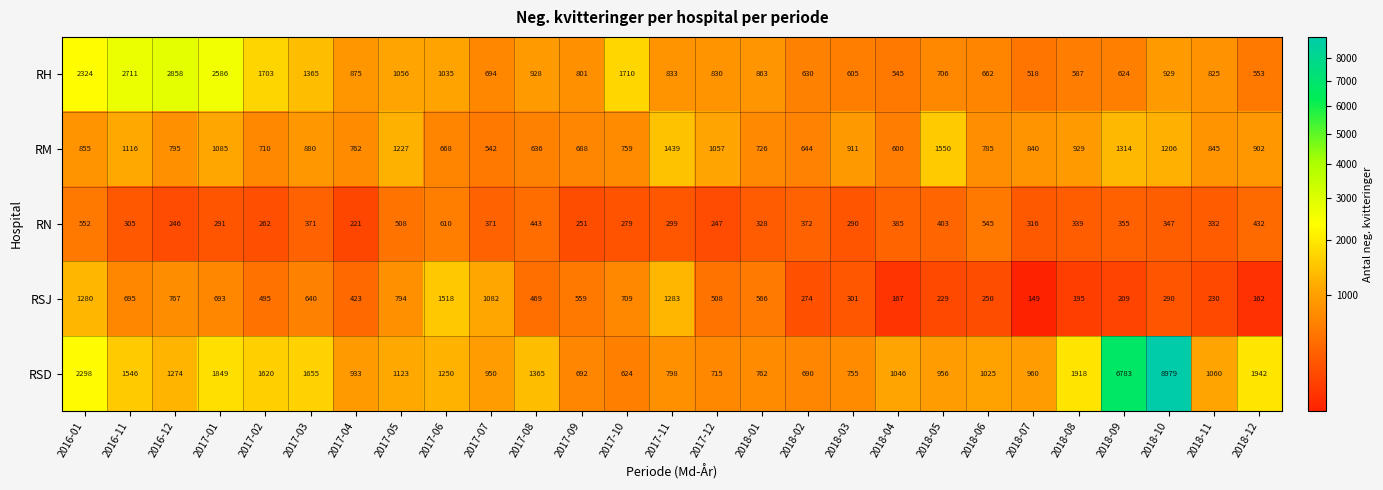

At how many categories does at least one series exceed 2197?

6